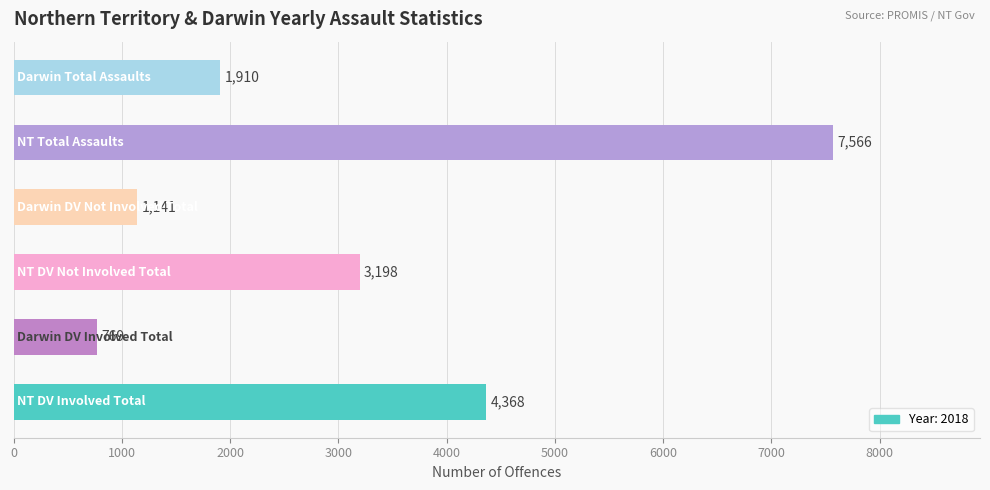

What is the maximum value shown in the chart?

7566